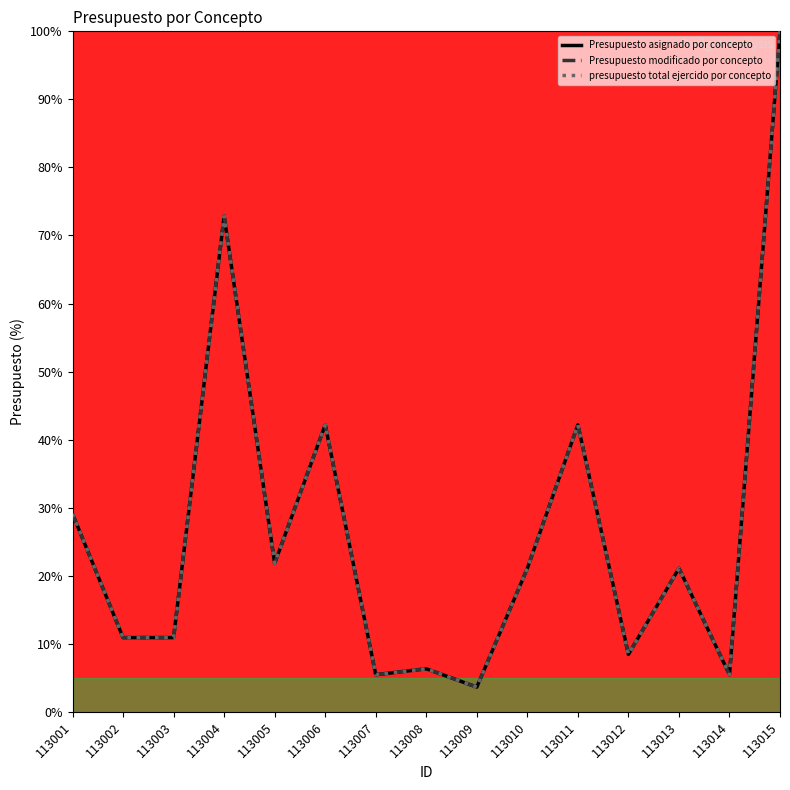

What is the value of the Presupuesto modificado por concepto point at the 8th from the left?

6.3